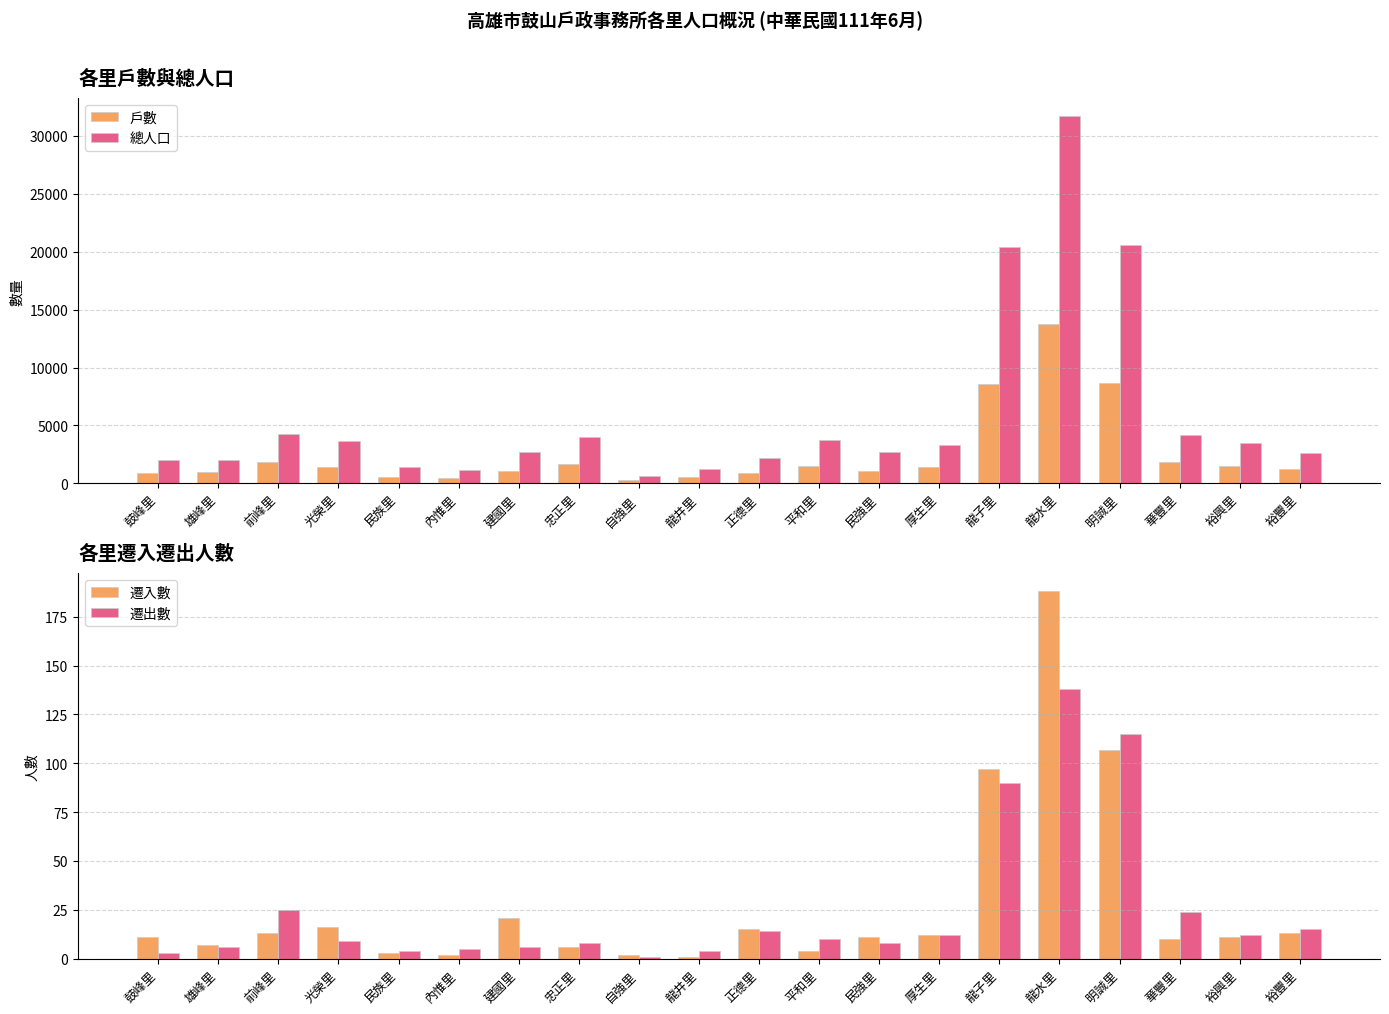

What is the label of the 14th bar from the right?

建國里